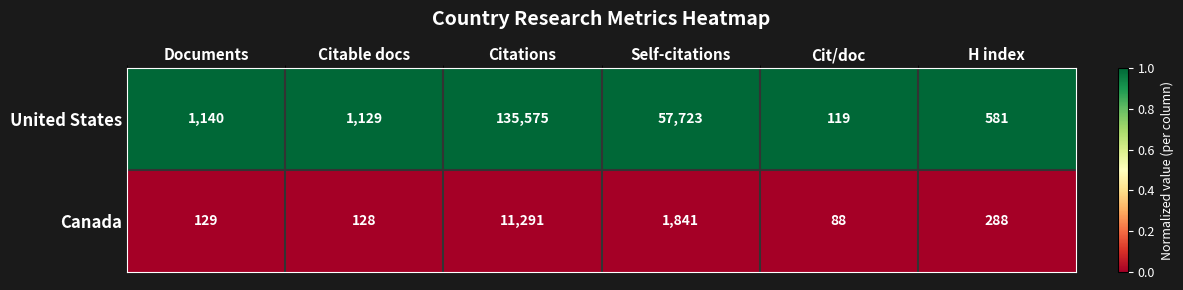

Count the number of categories in the chart.

6